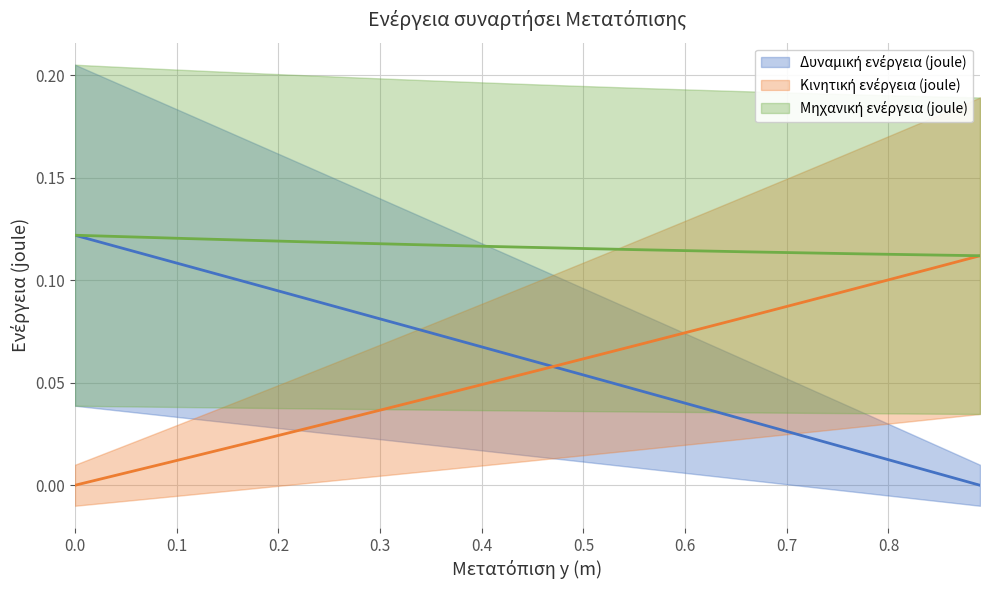

What position from the right is 0.89?

1